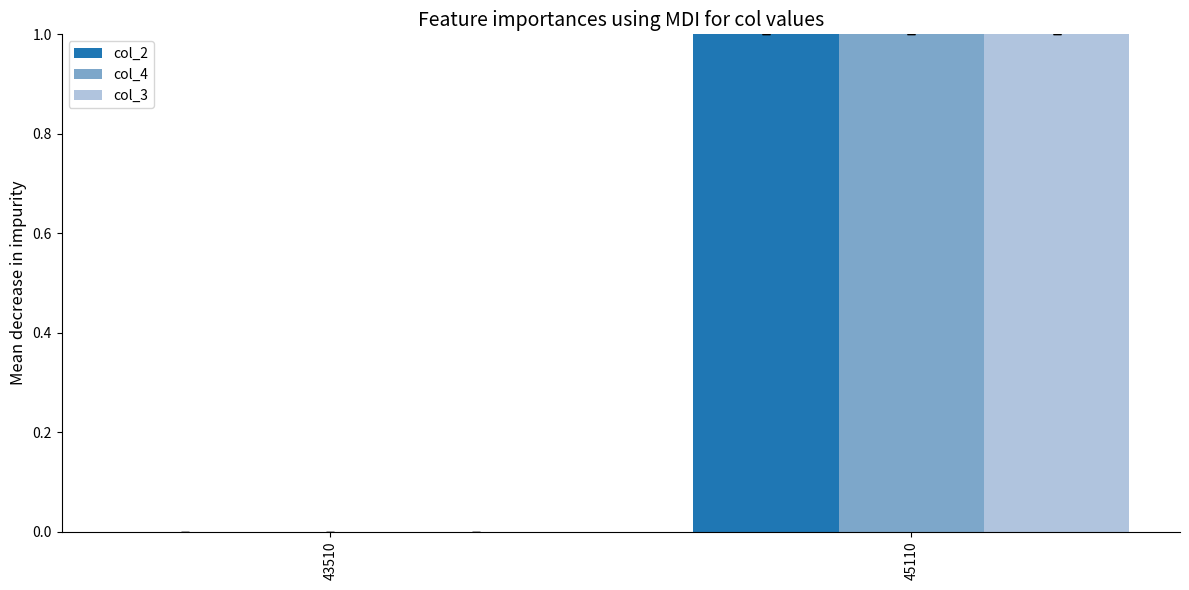

What is the difference between the col_4 values at 45110 and 43510?

1.0